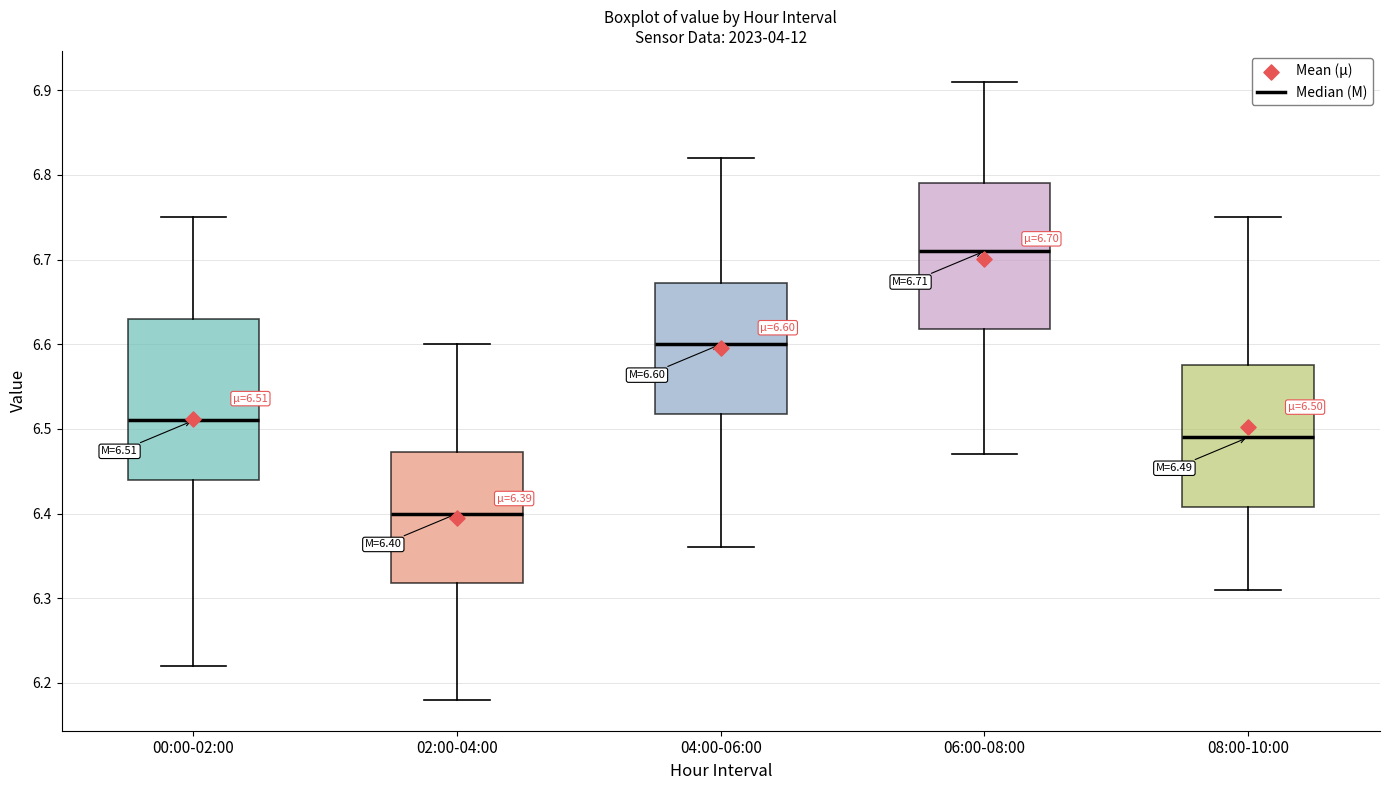

Comparing the boxes themselves (not the whiskers), which one is the tallest?

00:00-02:00